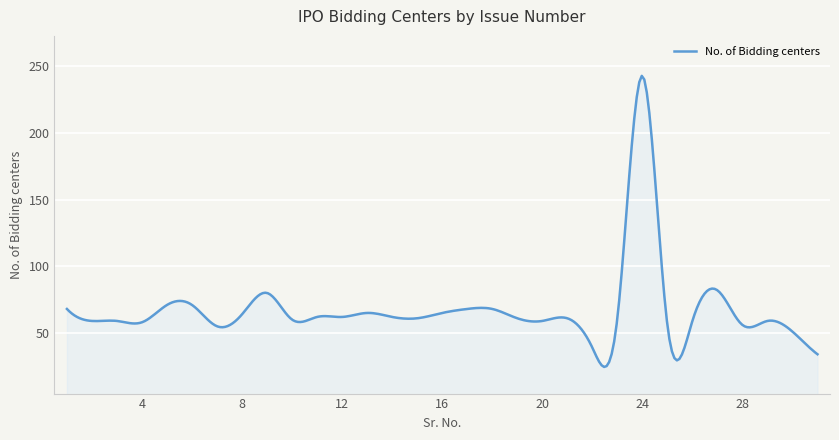

What is the difference between the maximum and minimum values?

218.5